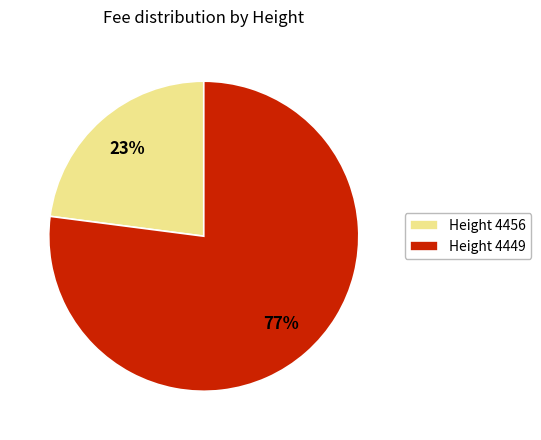

Rank the categories by value from highest to lowest.

Height 4449, Height 4456